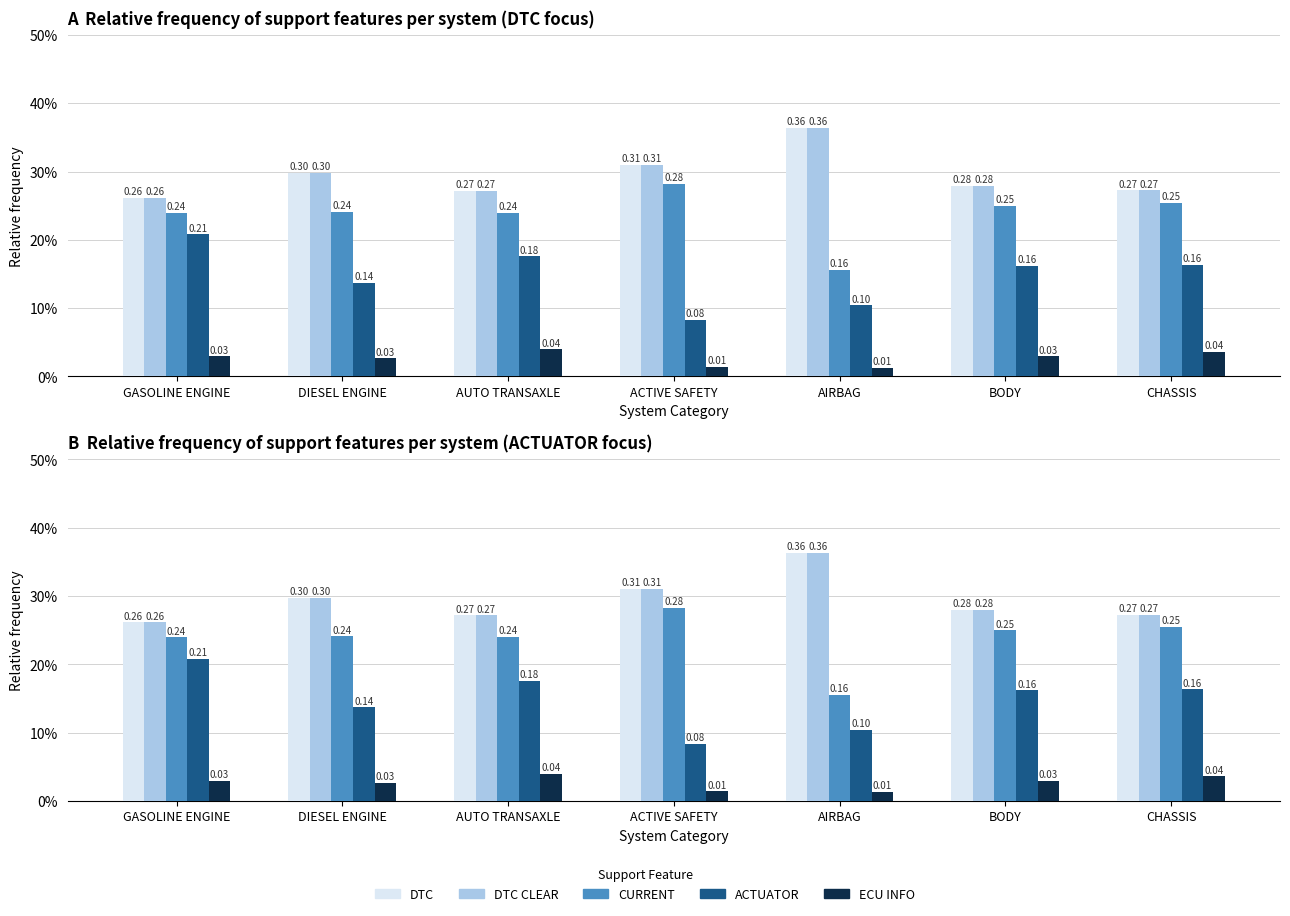

At how many categories does at least one series exceed 0?

7